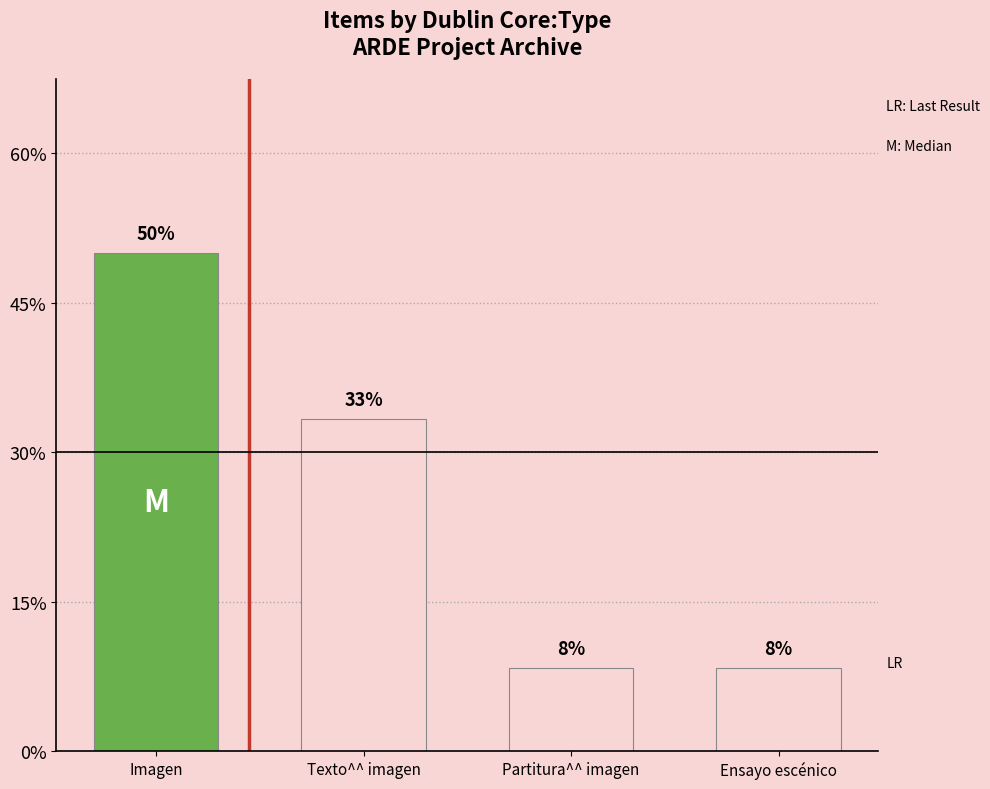

What is the smallest value displayed?

0.1